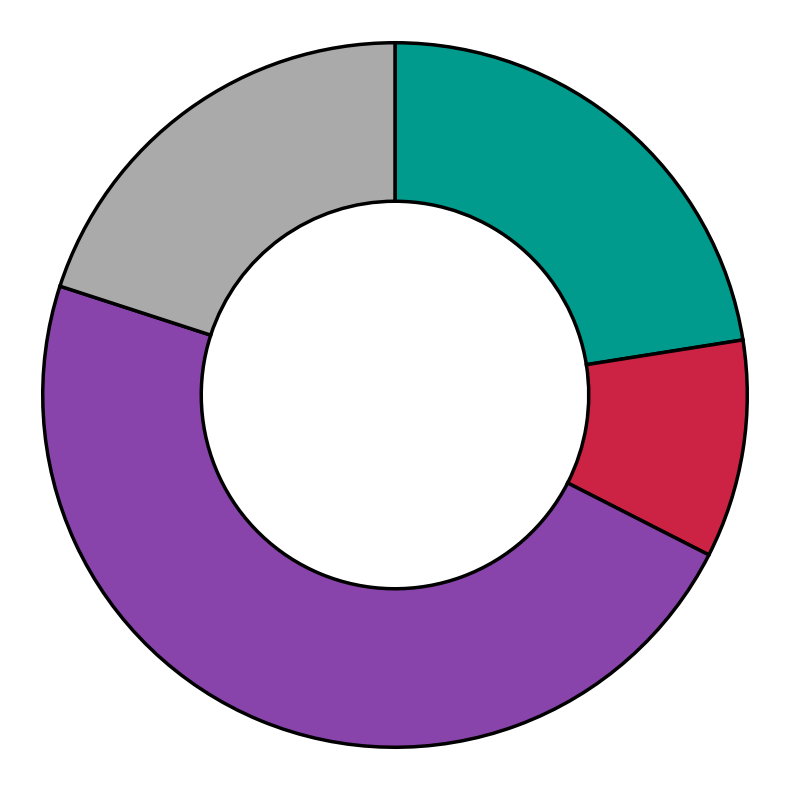

Is there a majority slice in this chart?

No